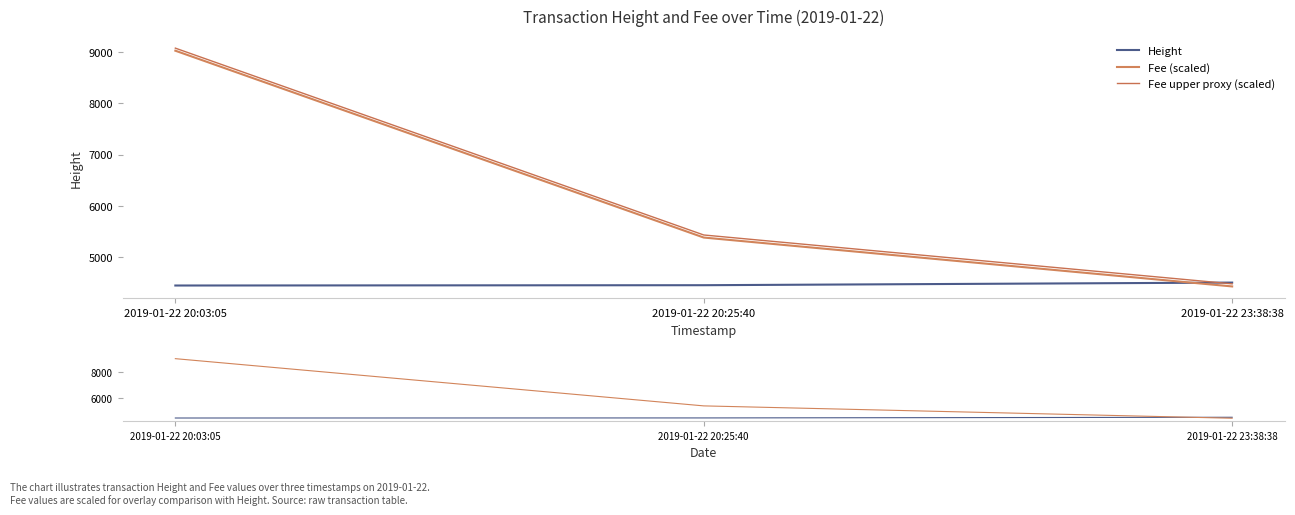

What is the lowest value of the Fee upper proxy (scaled) series?

4483.1